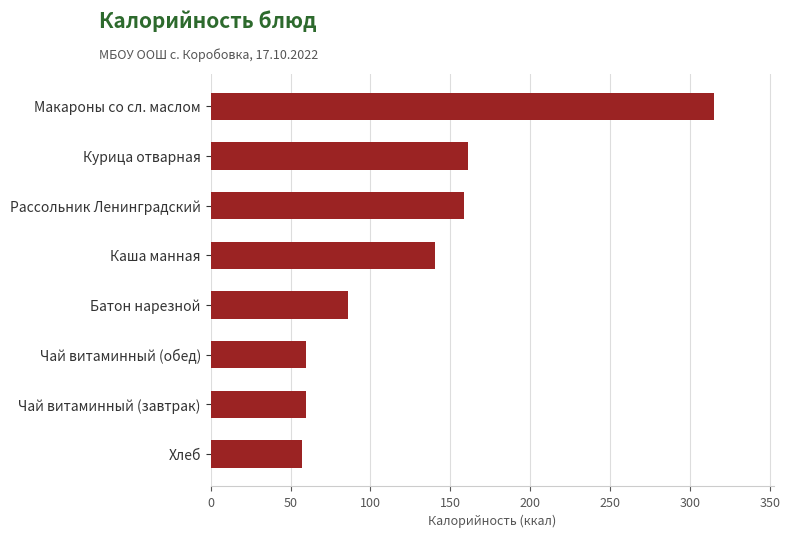

How many categories are shown in the chart?

8